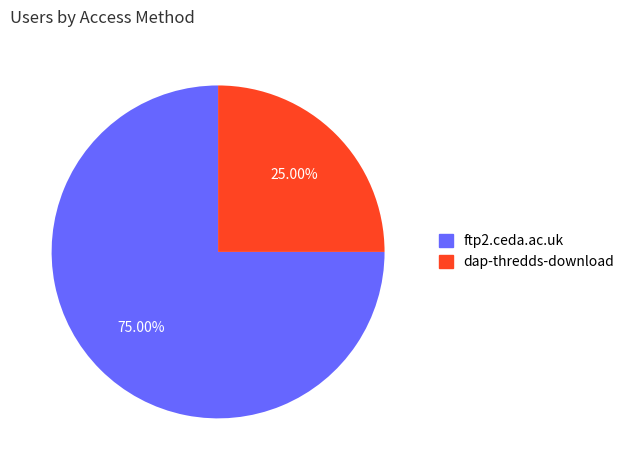

Count the number of slices in the pie.

2